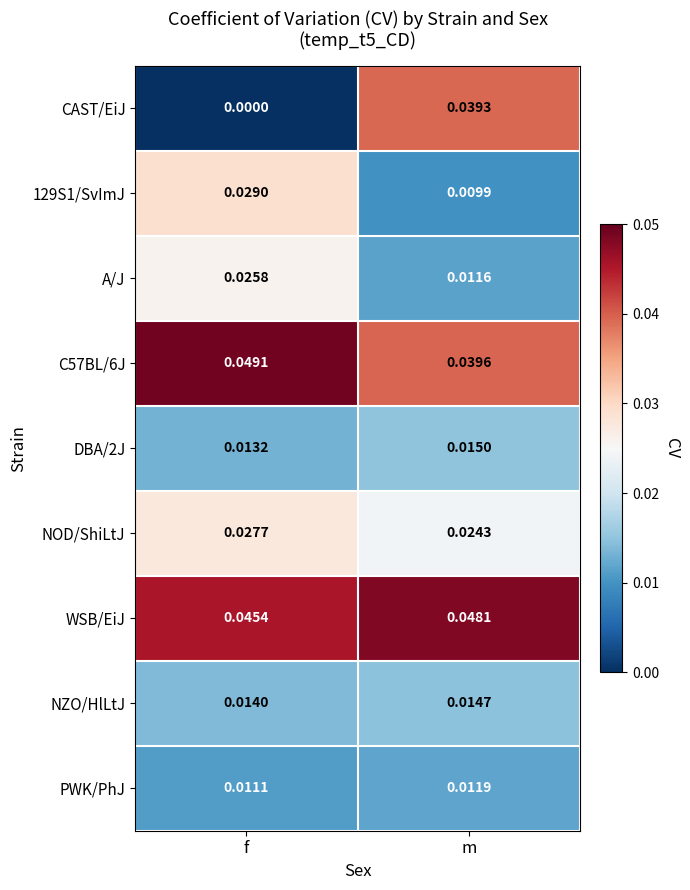

At how many categories does at least one series exceed 0?

2